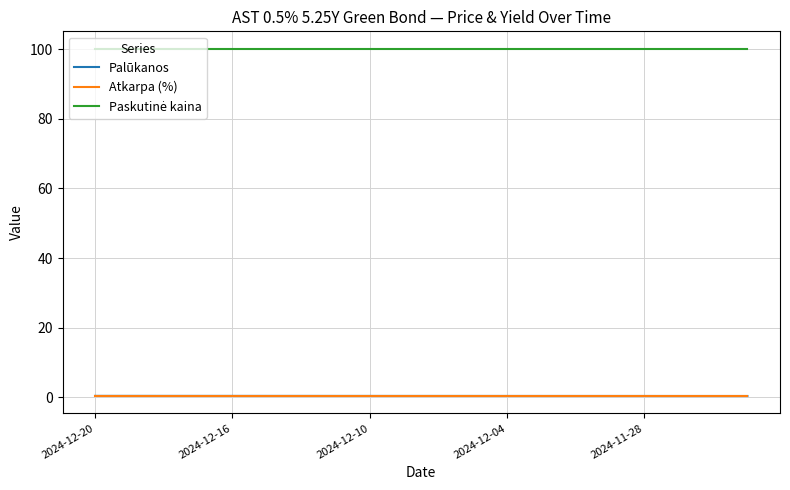

What is the maximum value shown in the chart?

100.1